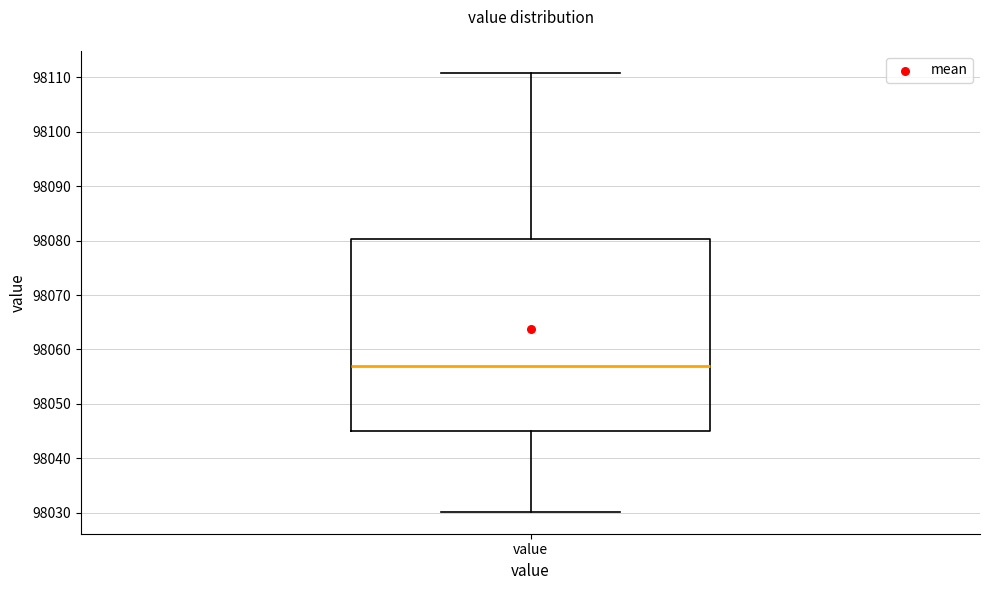

Transcribe this box plot: give where the median line is, the range the box spans, and where the two whiskers end, as read against the y-axis. The values are not printed on the chart, so give them approximately, as read against the axis.

median 98057, box 98045 to 98080, whiskers 98030 to 98111